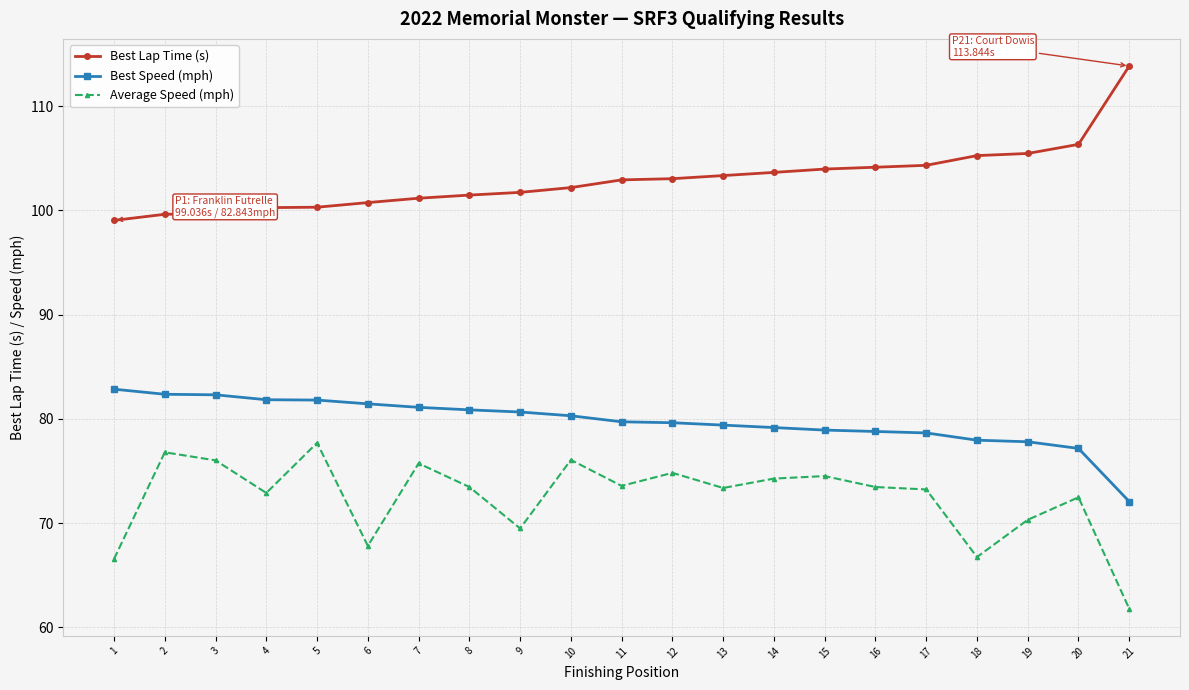

What is the average value of the Best Speed (mph) series?

79.7